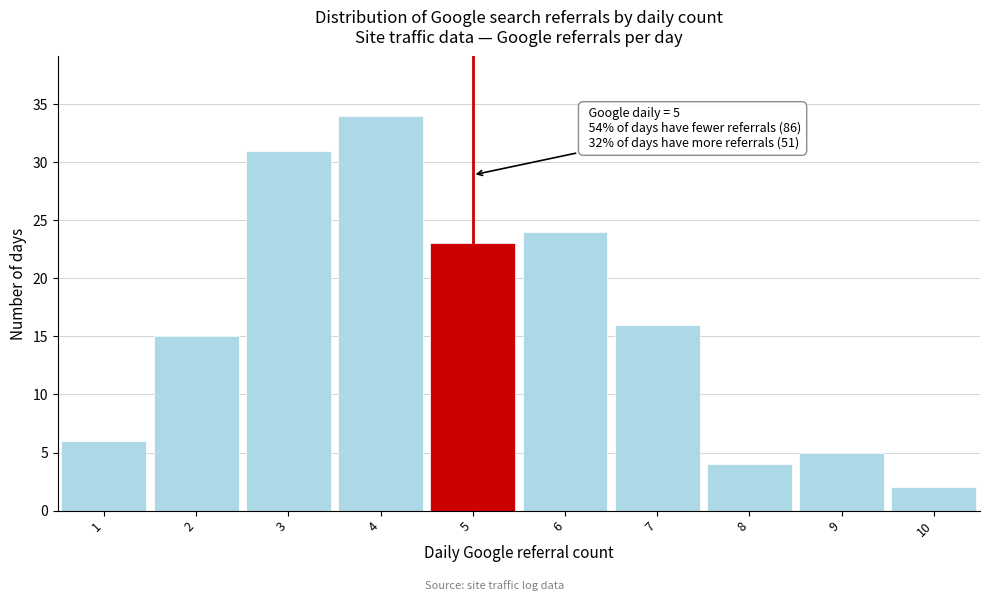

Which range on the x-axis has the tallest bar?

3.5 to 4.5